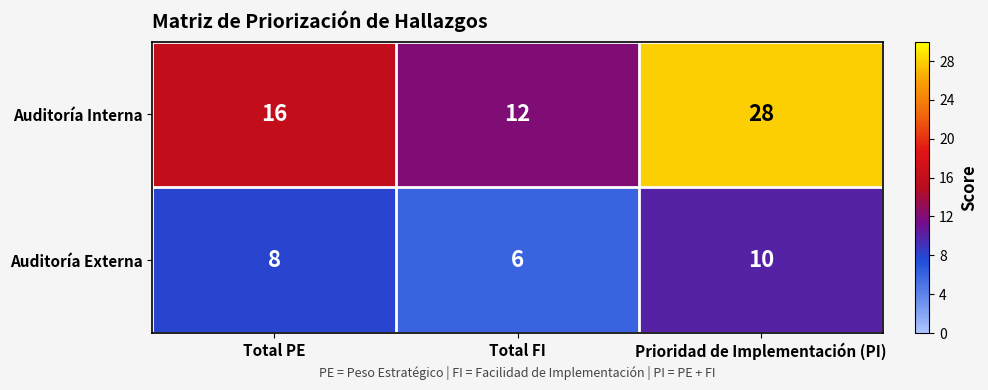

Reading left to right, what are all the values shown in this chart?

Auditoría Interna: 16	12	28
Auditoría Externa: 8	6	10